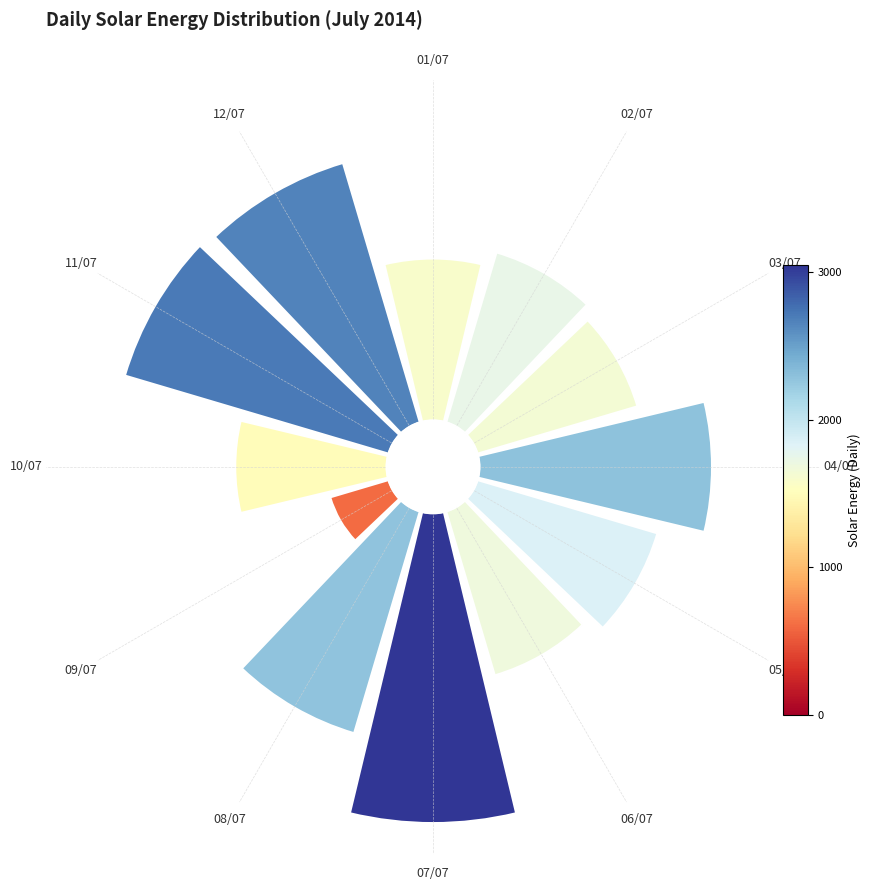

To the nearest percent, what is the average slice percentage?

8%